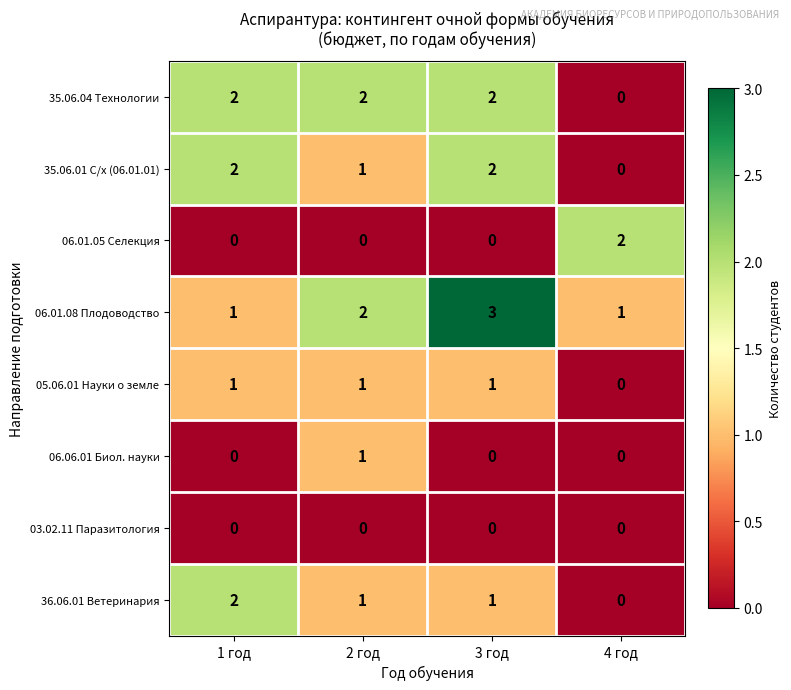

What is the sum of all 35.06.01 С/х (06.01.01) values?

5